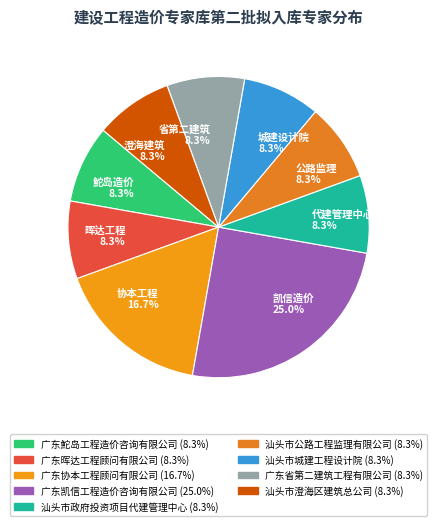

To the nearest percent, what is the average slice percentage?

11%